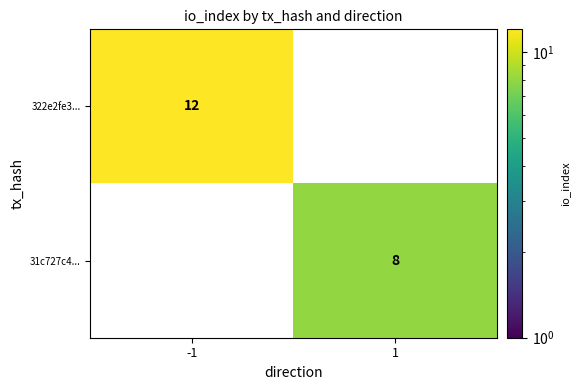

What is the maximum value shown in the chart?

12